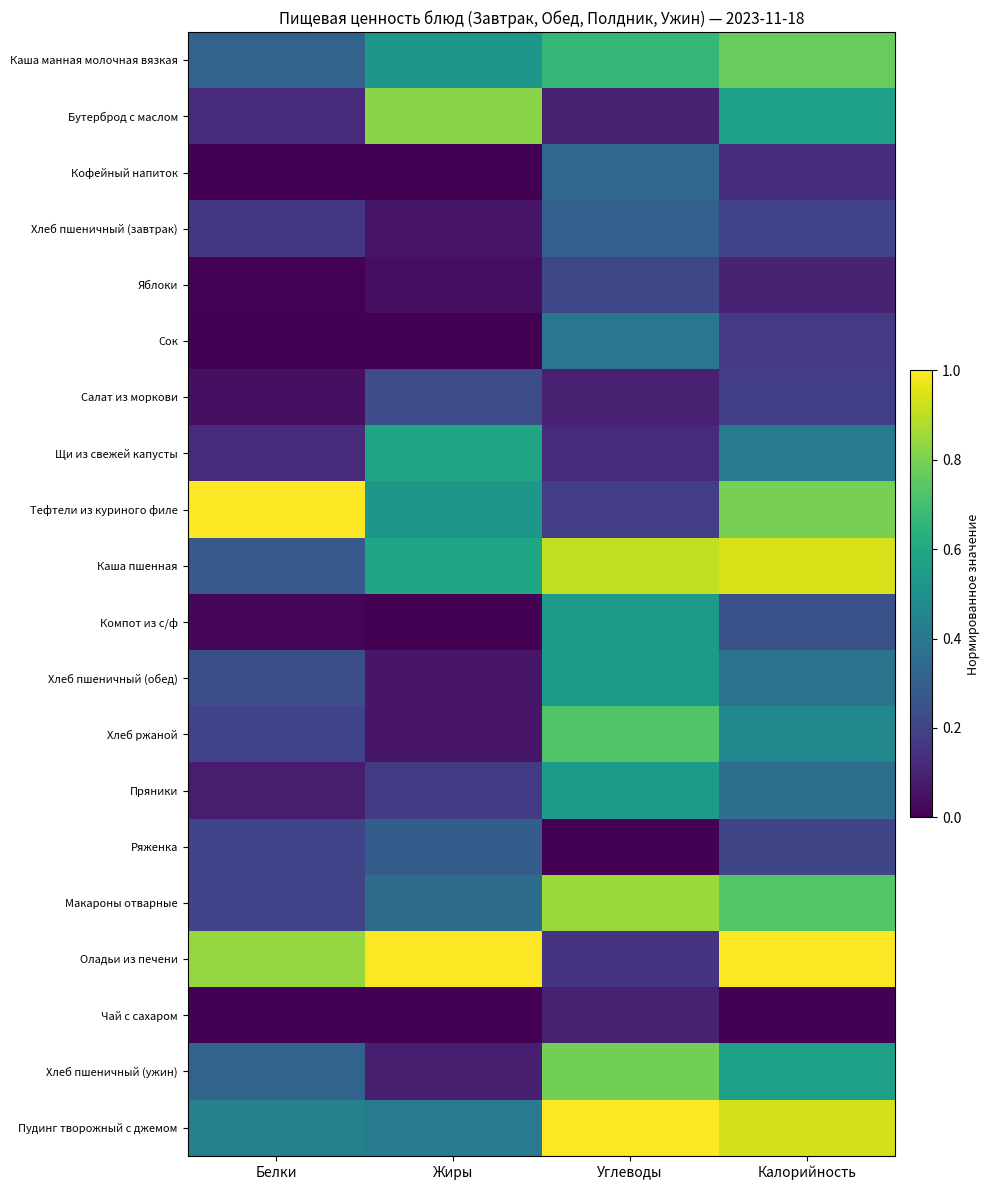

At which category does the chart reach its peak across all series?

Белки